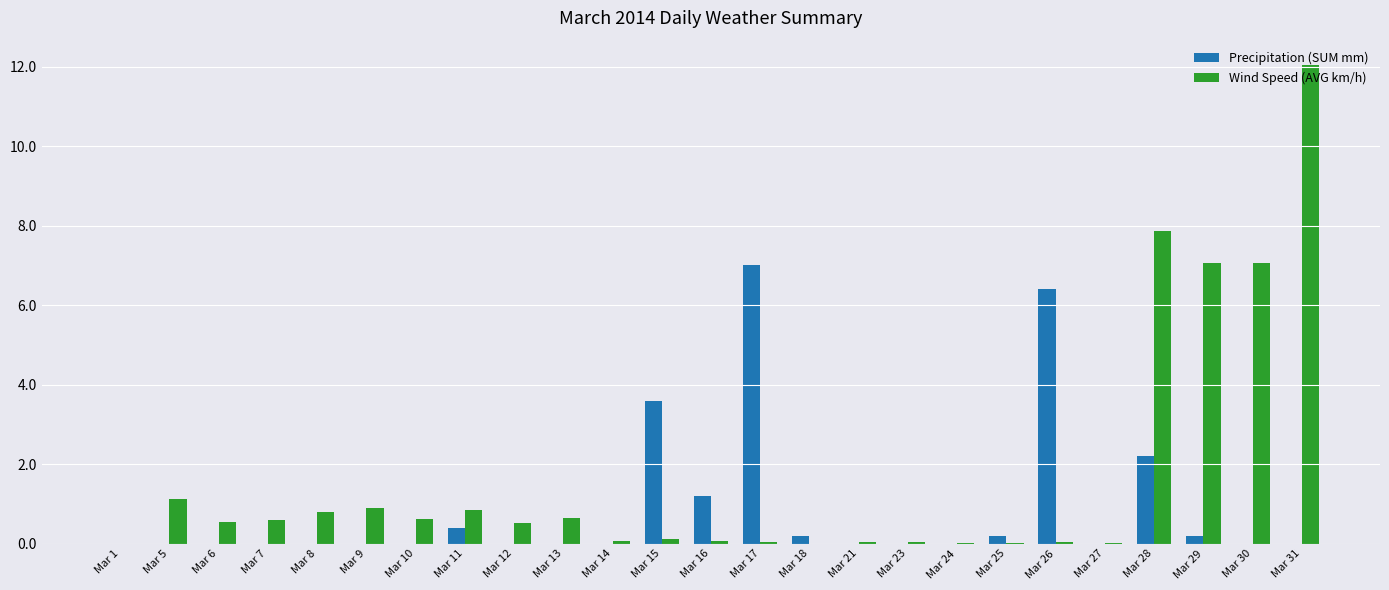

What are all the series names shown in the legend?

Precipitation (SUM mm), Wind Speed (AVG km/h)